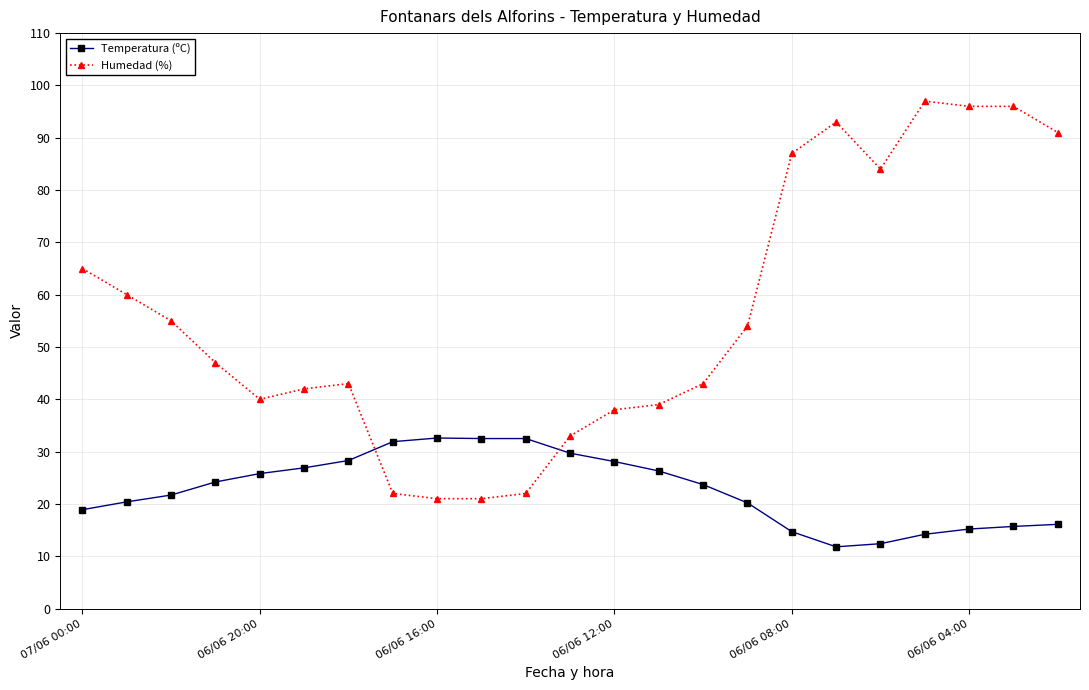

What is the greatest value displayed?

97.0